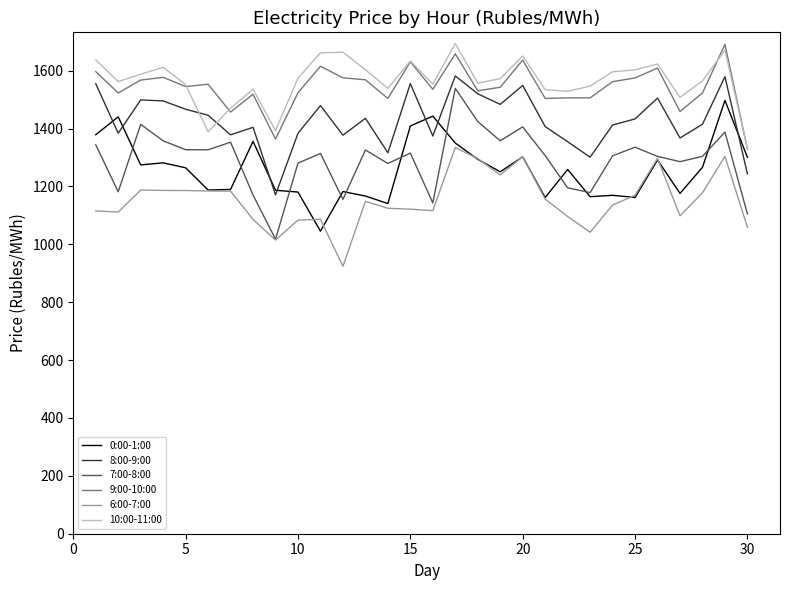

Which series has the largest range (max minus min)?

7:00-8:00